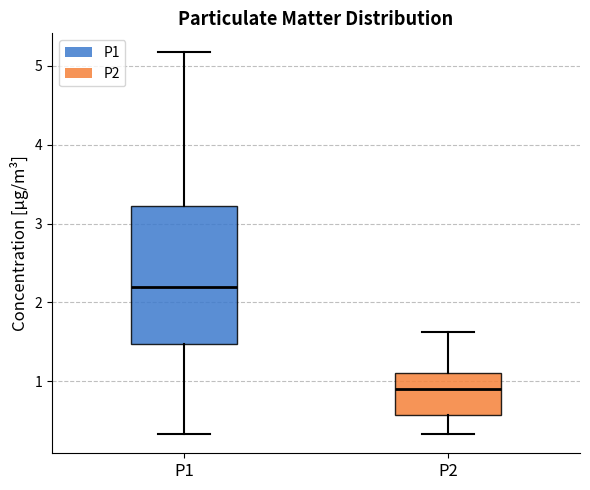

Where is the upper edge of the box for P1 on the y-axis? The values are not printed on the chart, so give them approximately, as read against the axis.

3.2